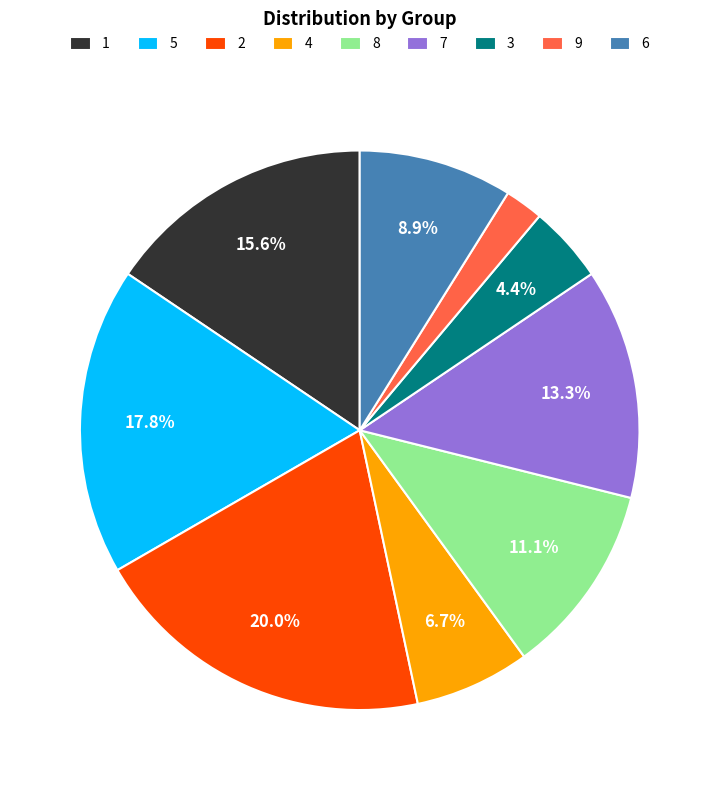

Is it true that 2 is 20% of the pie?

True